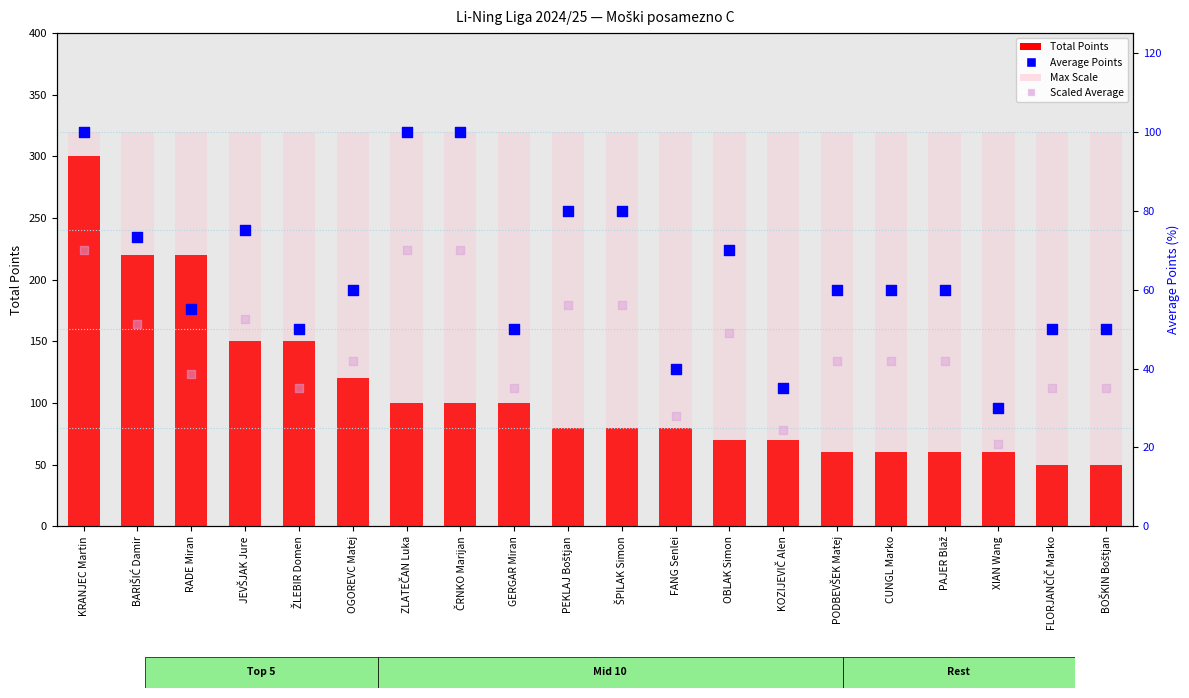

Which series has the widest spread of Y values?

Total Points